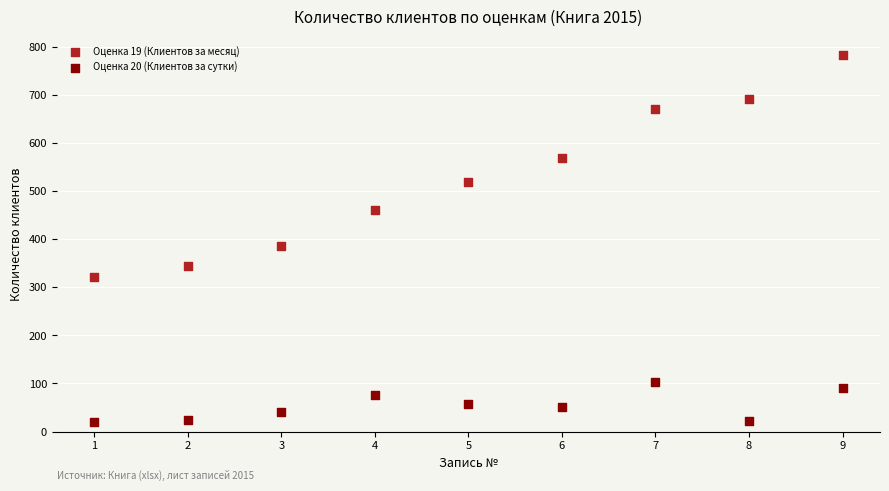

Across all series, what Y value is closest to 401?

386